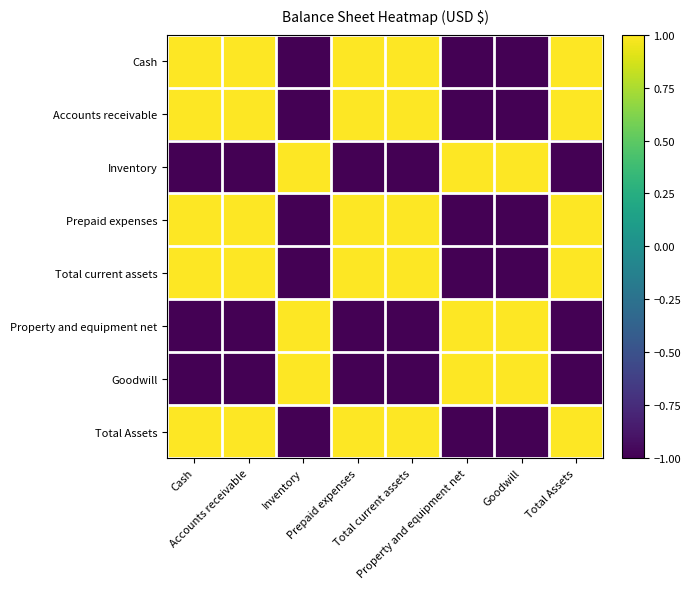

Reading left to right, transcribe all the data shown in this chart.

Cash: Cash=1	Accounts receivable=1	Inventory=-1	Prepaid expenses=1	Total current assets=1	Property and equipment net=-1	Goodwill=-1	Total Assets=1
Accounts receivable: Cash=1	Accounts receivable=1	Inventory=-1	Prepaid expenses=1	Total current assets=1	Property and equipment net=-1	Goodwill=-1	Total Assets=1
Inventory: Cash=-1	Accounts receivable=-1	Inventory=1	Prepaid expenses=-1	Total current assets=-1	Property and equipment net=1	Goodwill=1	Total Assets=-1
Prepaid expenses: Cash=1	Accounts receivable=1	Inventory=-1	Prepaid expenses=1	Total current assets=1	Property and equipment net=-1	Goodwill=-1	Total Assets=1
Total current assets: Cash=1	Accounts receivable=1	Inventory=-1	Prepaid expenses=1	Total current assets=1	Property and equipment net=-1	Goodwill=-1	Total Assets=1
Property and equipment net: Cash=-1	Accounts receivable=-1	Inventory=1	Prepaid expenses=-1	Total current assets=-1	Property and equipment net=1	Goodwill=1	Total Assets=-1
Goodwill: Cash=-1	Accounts receivable=-1	Inventory=1	Prepaid expenses=-1	Total current assets=-1	Property and equipment net=1	Goodwill=1	Total Assets=-1
Total Assets: Cash=1	Accounts receivable=1	Inventory=-1	Prepaid expenses=1	Total current assets=1	Property and equipment net=-1	Goodwill=-1	Total Assets=1